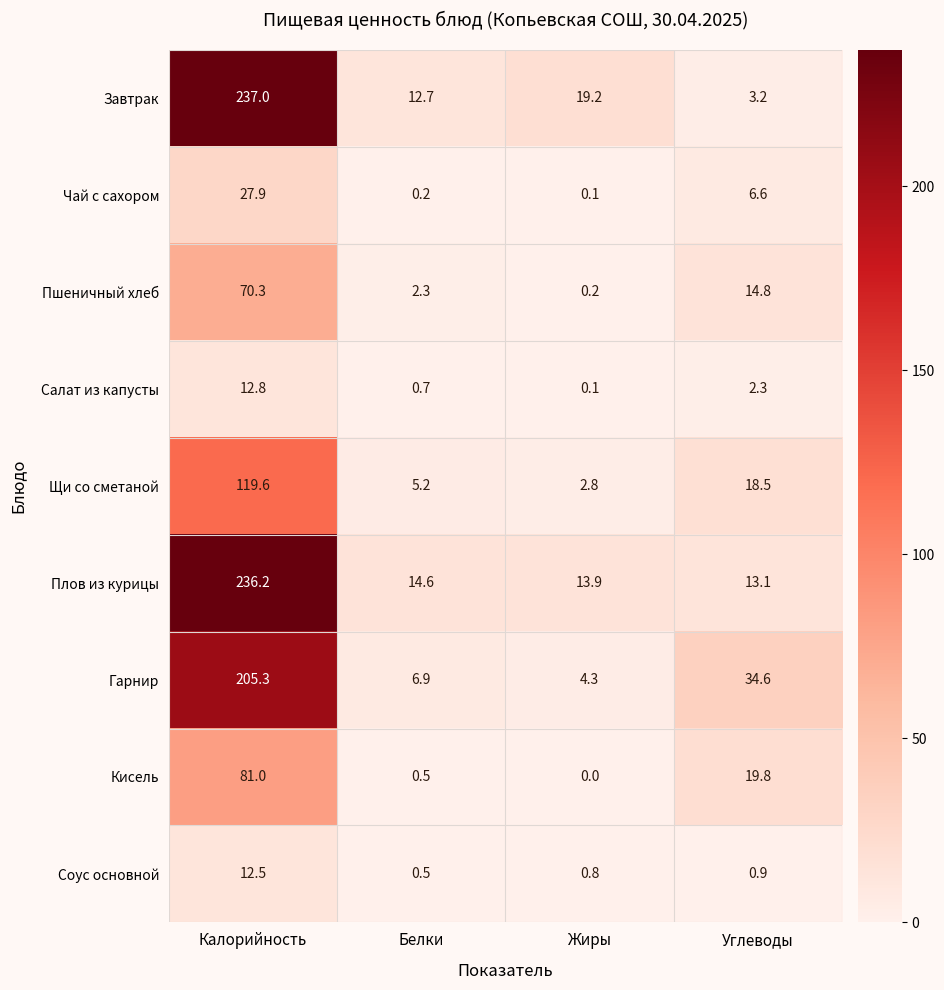

Which series has the widest spread of values?

Завтрак